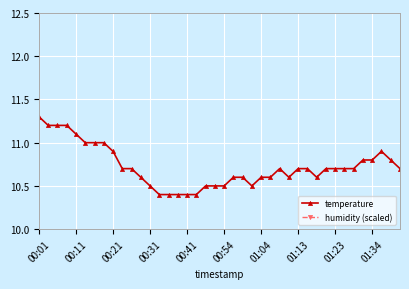

What is the sum of all temperature values?

428.9